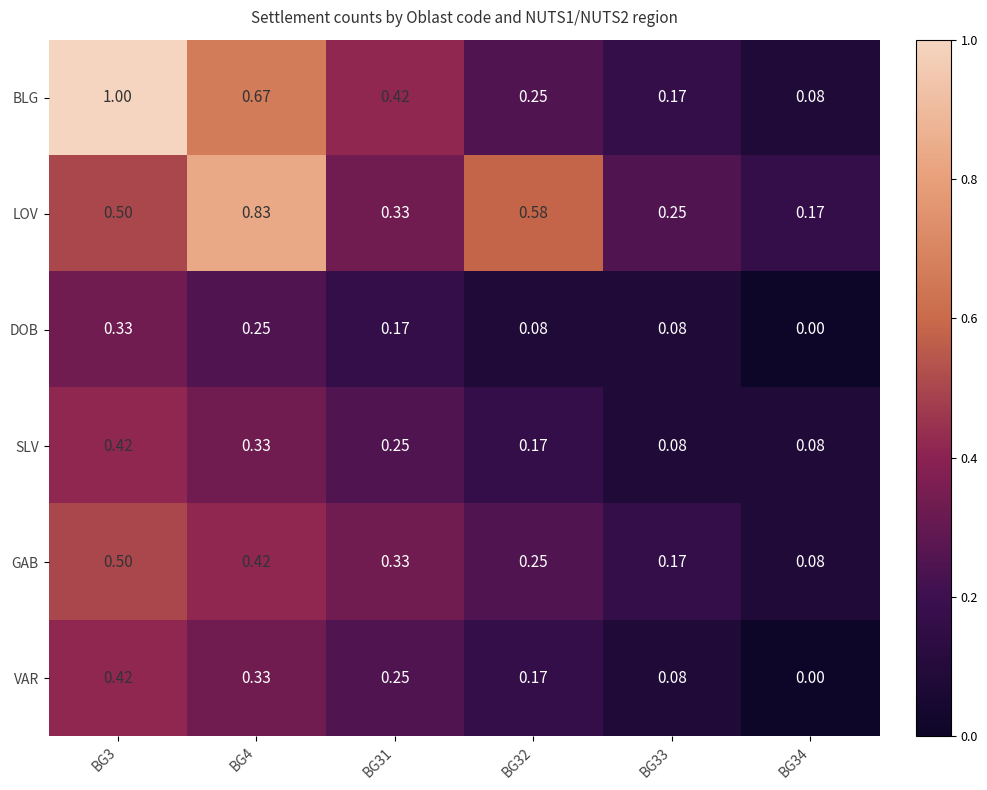

Which series has the widest spread of values?

BLG